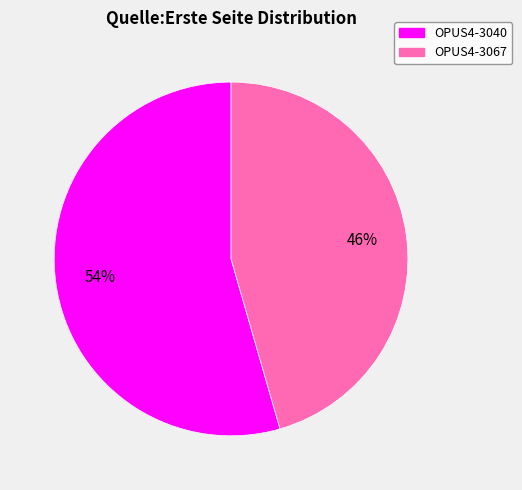

What is the smallest slice in the pie chart?

OPUS4-3067